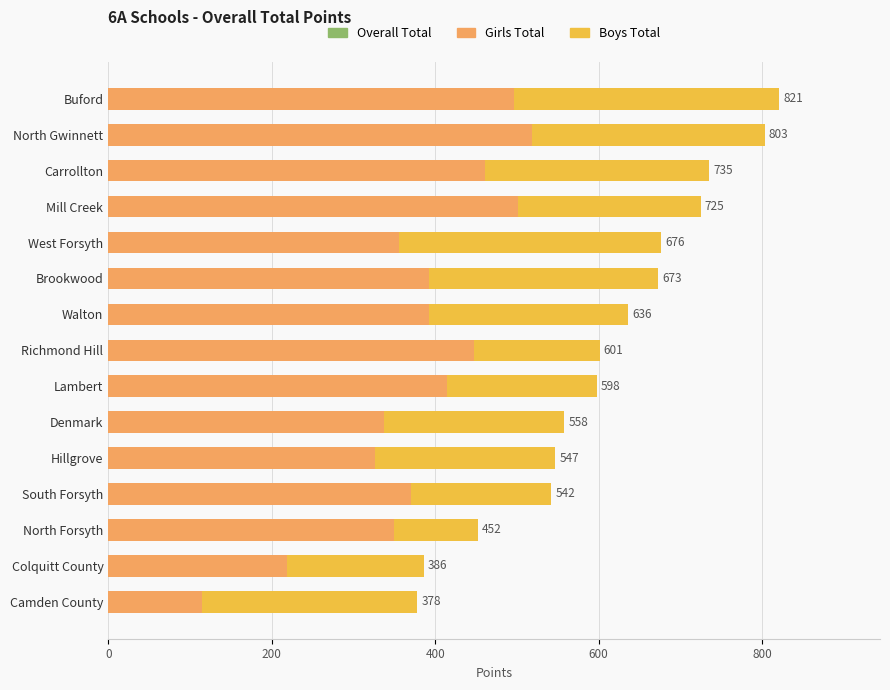

Is the value of Overall Total at Lambert greater than the value of Boys Total at Carrollton?

Yes